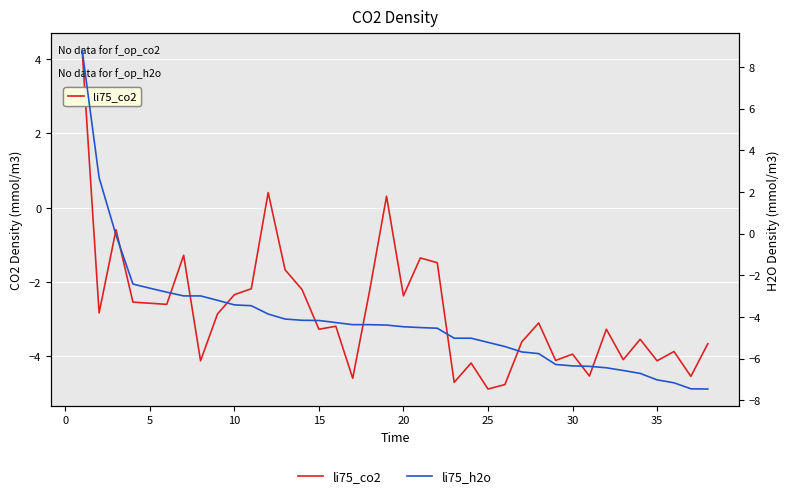

Is the value of li75_h2o at 20 greater than the value of li75_co2 at 27?

Yes